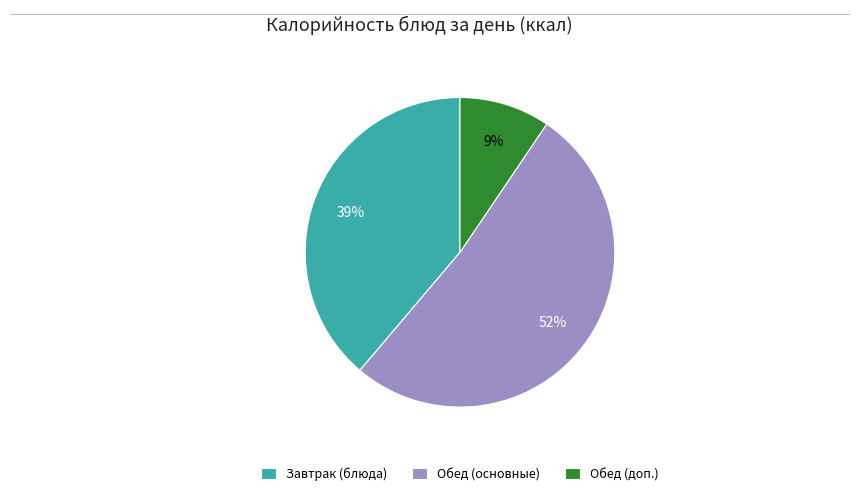

To the nearest percent, what is the combined percentage of Завтрак (блюда) and Обед (основные)?

91%